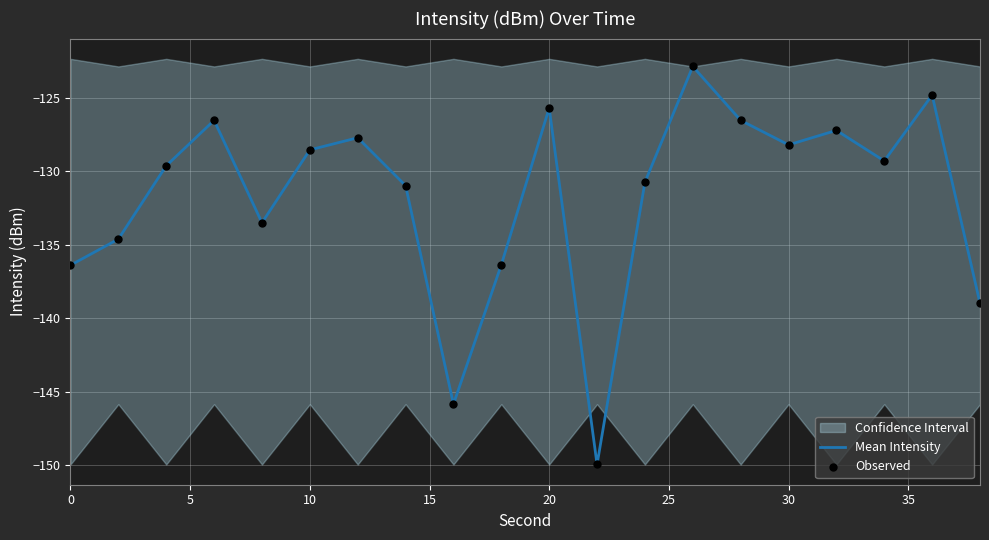

What is the lowest value of the Mean Intensity series?

-149.9